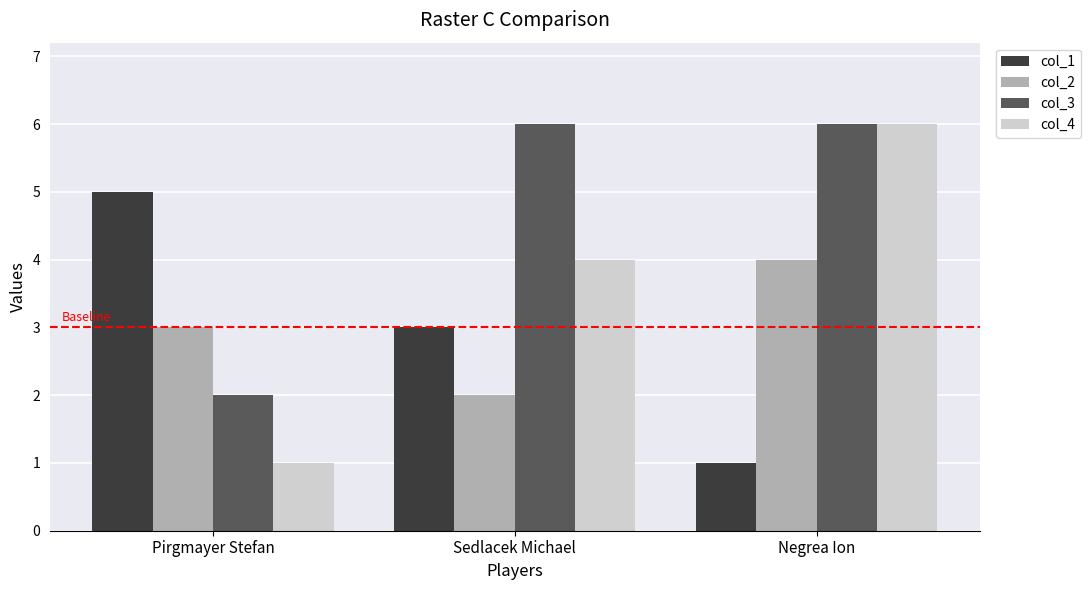

Is it true that col_2 equals 2 at Sedlacek Michael?

True